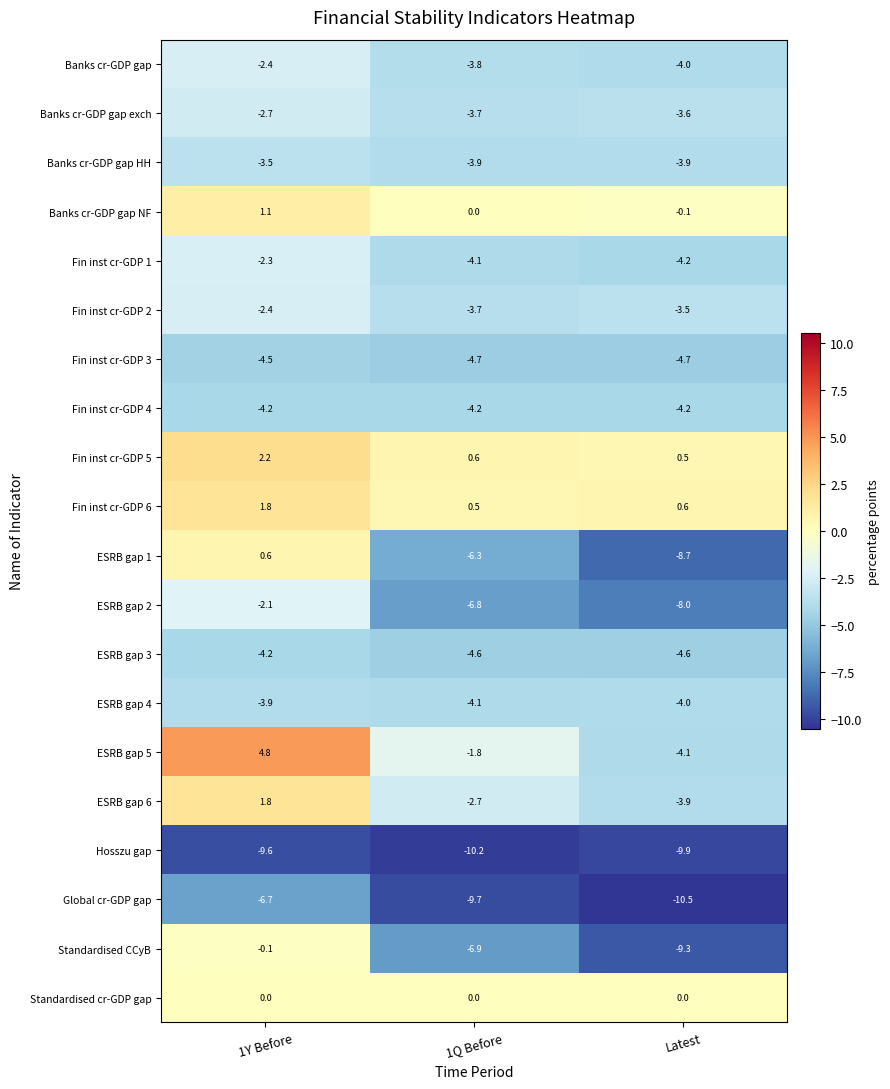

What is the minimum value shown in the chart?

-10.5